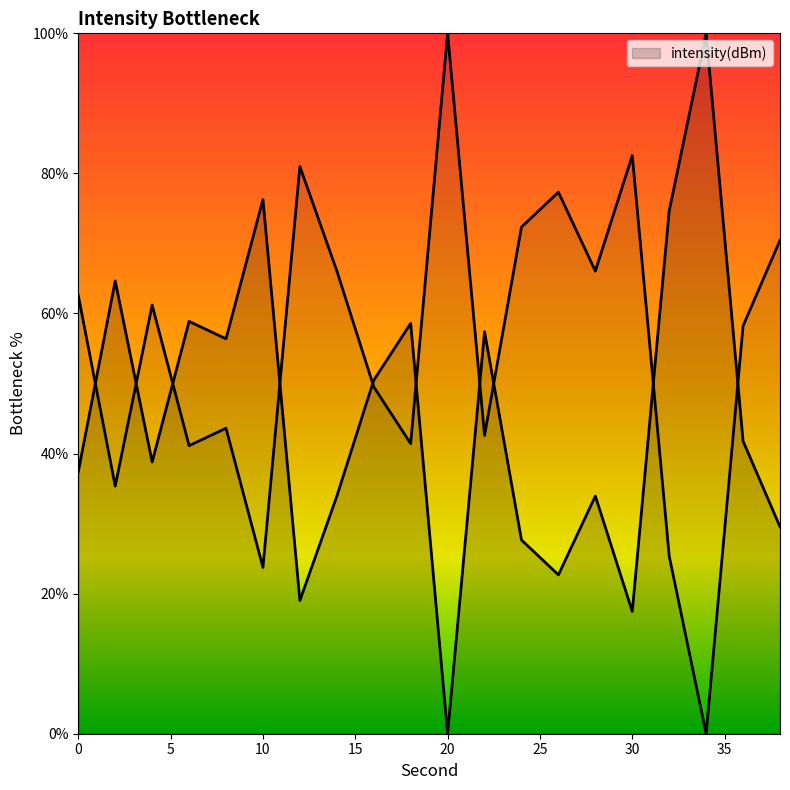

Count the number of categories in the chart.

20